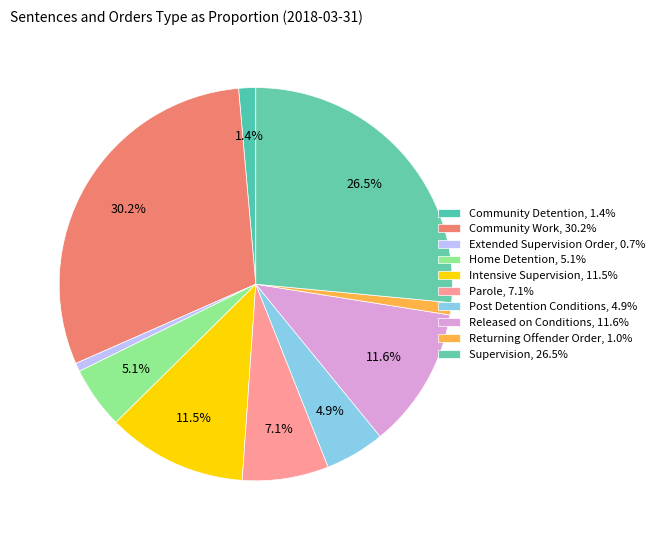

Which slice is the smallest?

Extended Supervision Order